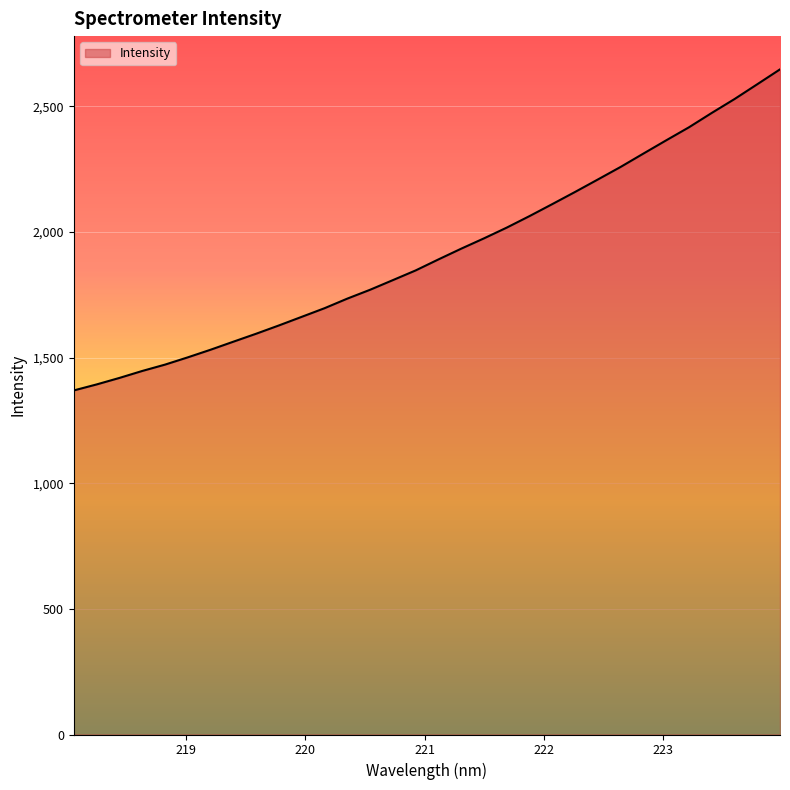

What is the greatest value displayed?

2646.7